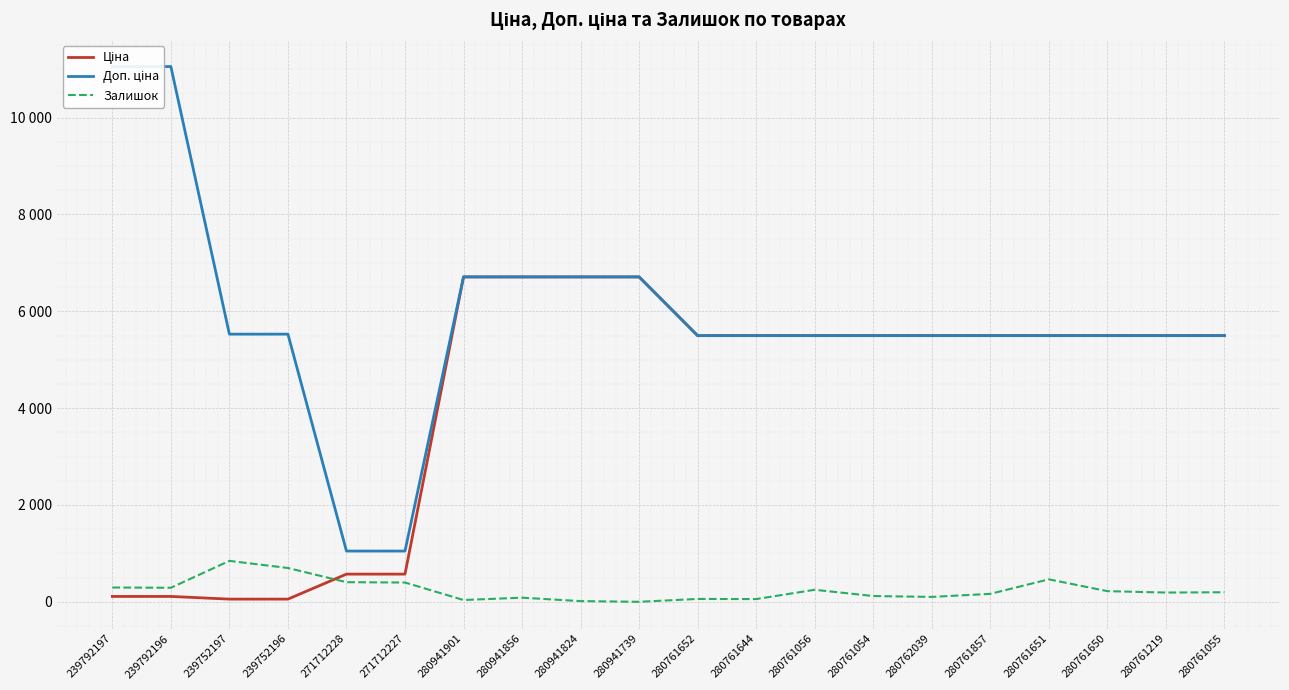

What are all the series names shown in the legend?

Ціна, Доп. ціна, Залишок